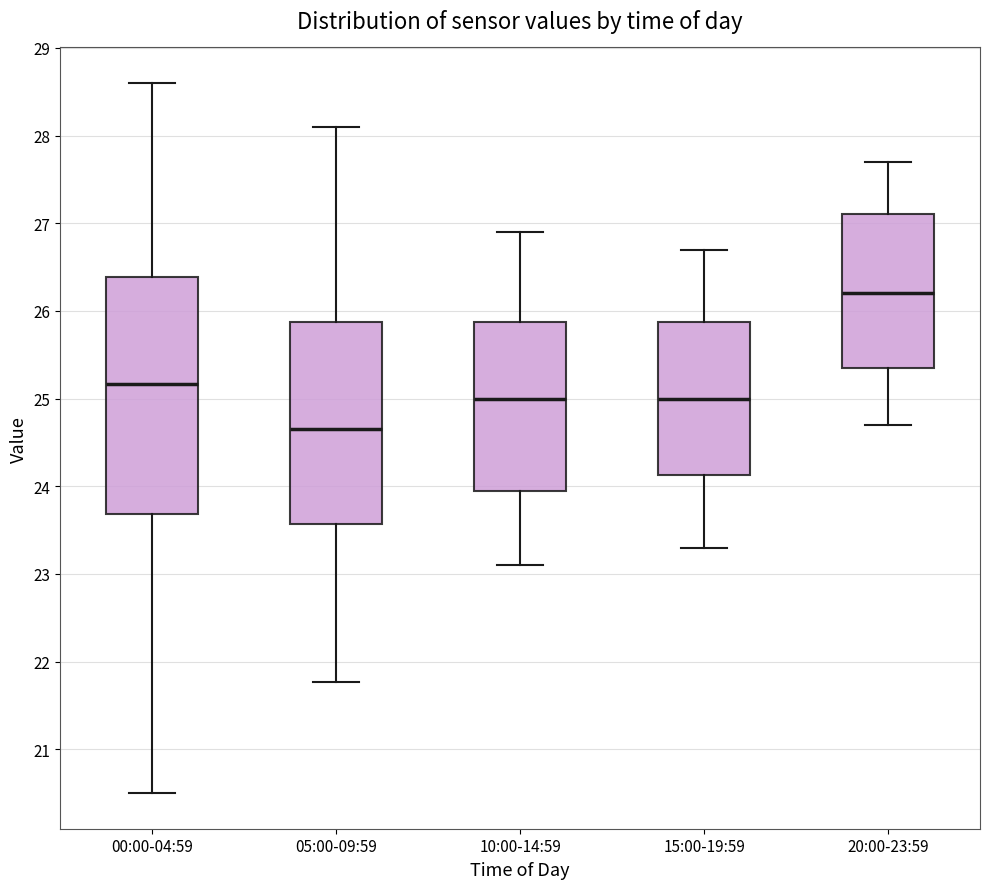

Where does the lower whisker of the box for 00:00-04:59 end on the y-axis? The values are not printed on the chart, so give them approximately, as read against the axis.

20.5